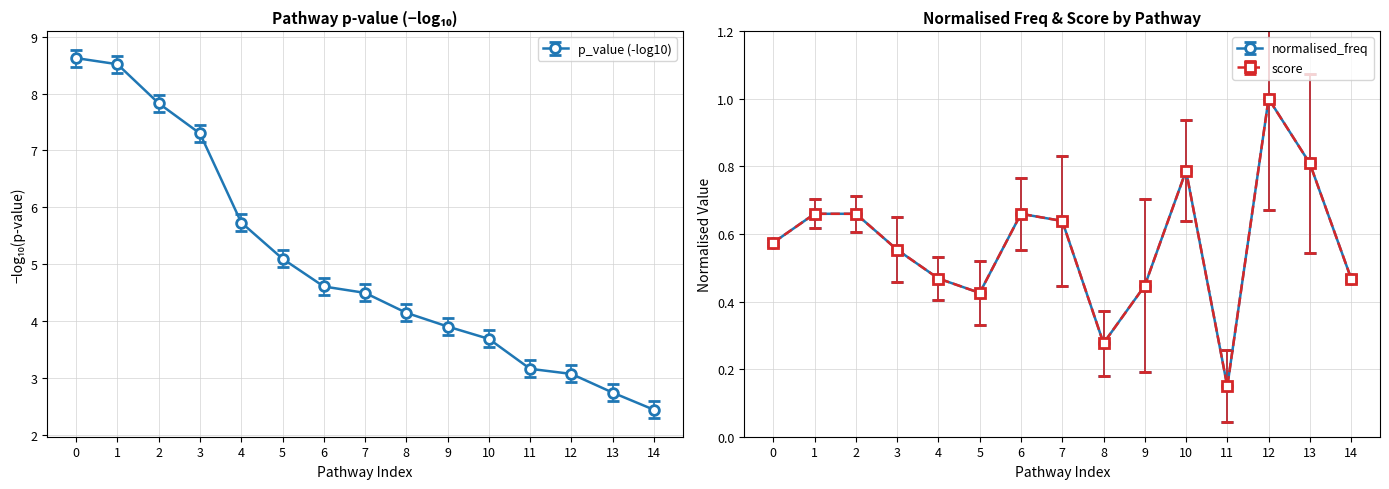

What is the value of the score point at the 12th from the left?

0.1